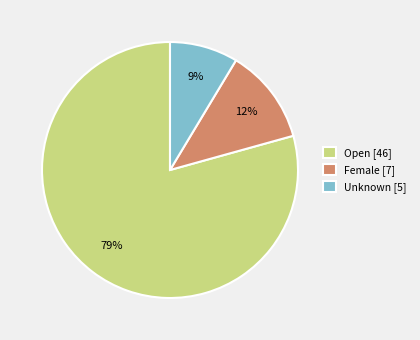

What is the majority slice?

Open